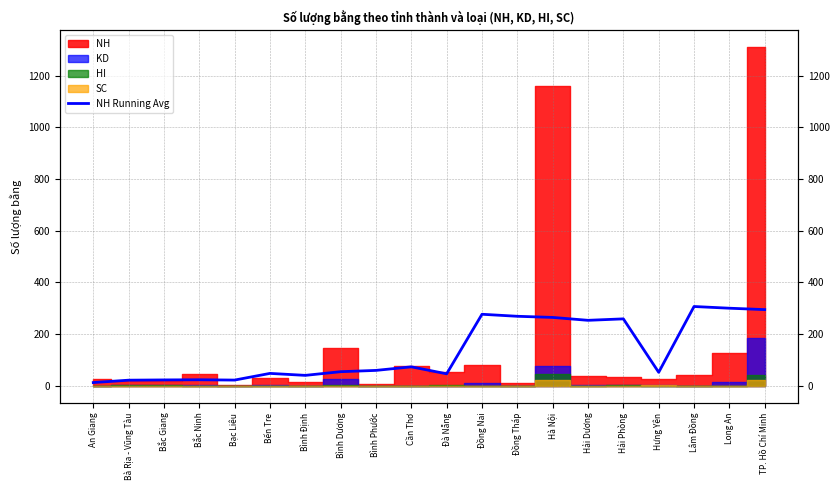

What is the change in value from An Giang to Đồng Tháp?

+256.2